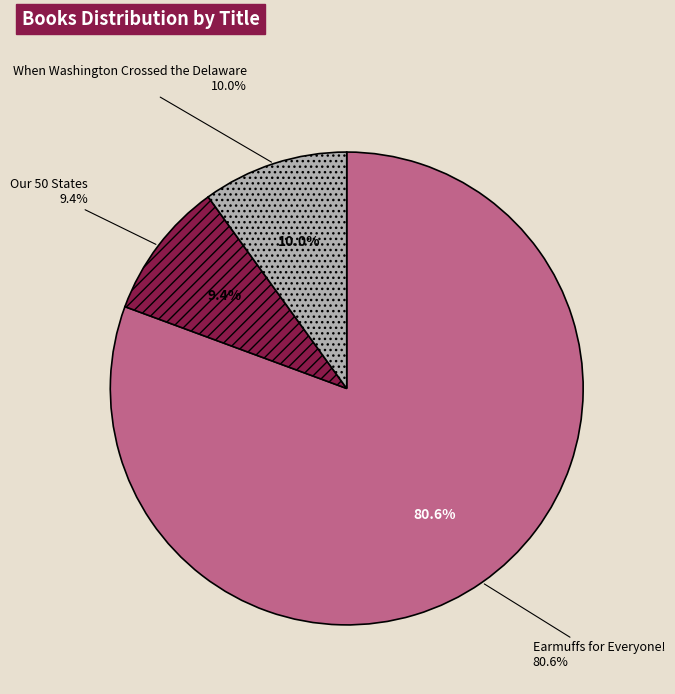

Approximately how many times larger is the value at Earmuffs for Everyone! compared to When Washington Crossed the Delaware?

8.1